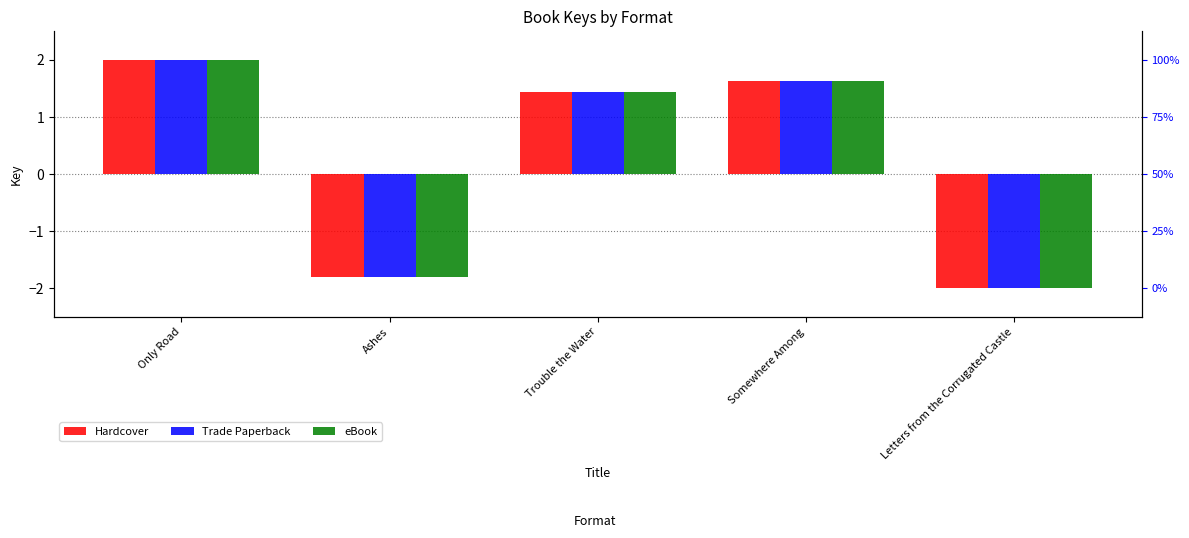

What is the difference between the Hardcover values at Letters from the Corrugated Castle and Only Road?

4.0